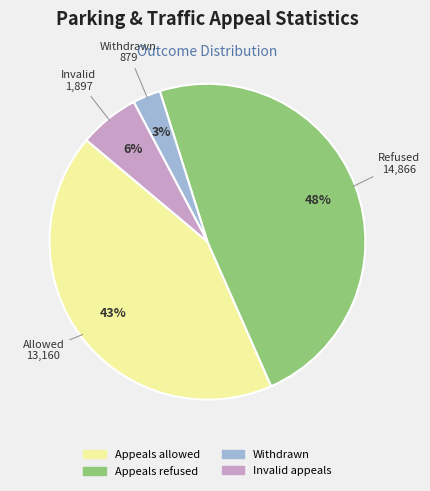

How many slices are in this pie chart?

4